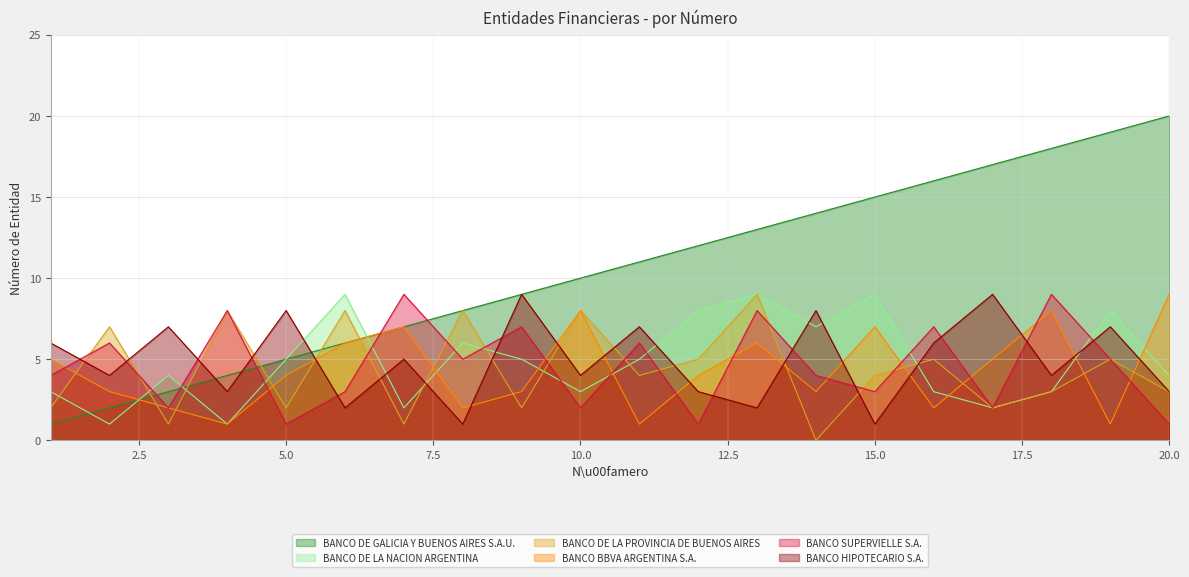

Where is the first local minimum for BANCO SUPERVIELLE S.A.?

3